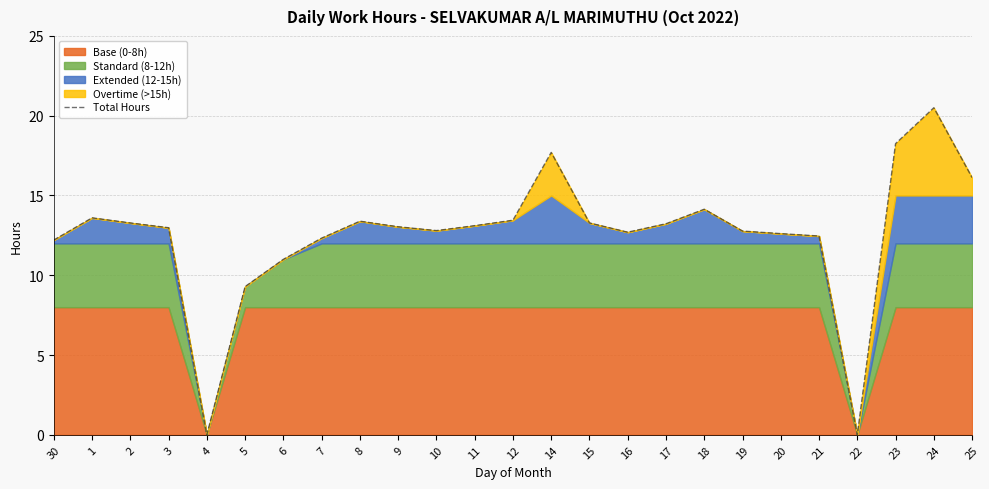

List the labels in order of value, largest first.

24, 23, 14, 25, 18, 1, 12, 8, 2, 15, 17, 11, 9, 3, 10, 19, 16, 20, 21, 7, 30, 6, 5, 4, 22